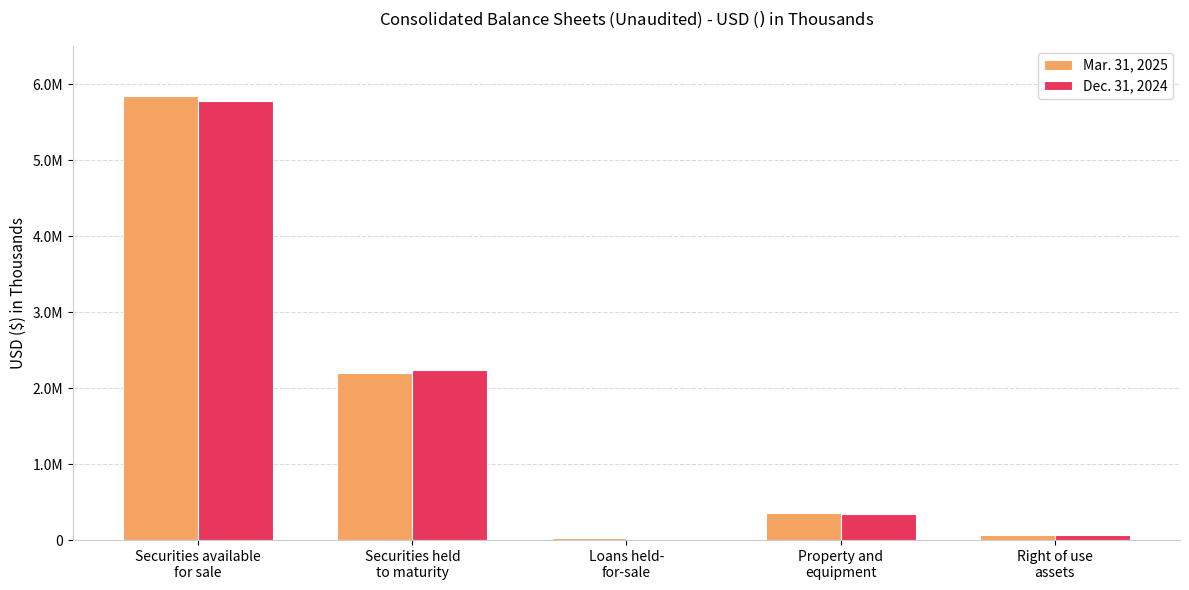

What are all the series names shown in the legend?

Mar. 31, 2025, Dec. 31, 2024